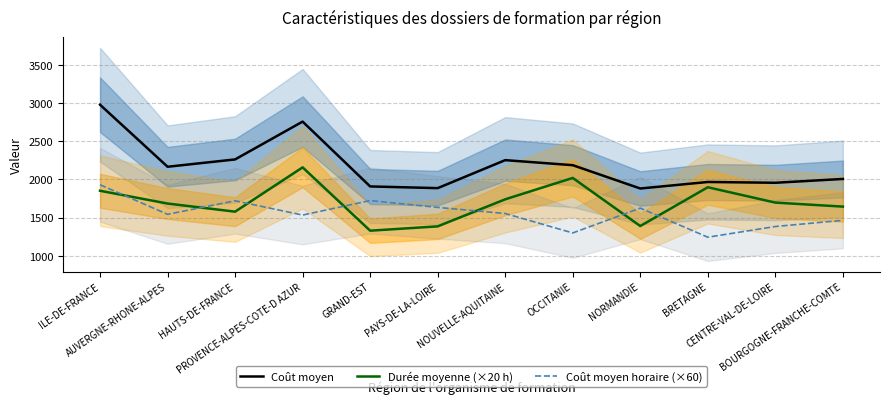

What is the total value across all series at CENTRE-VAL-DE-LOIRE?

5035.7